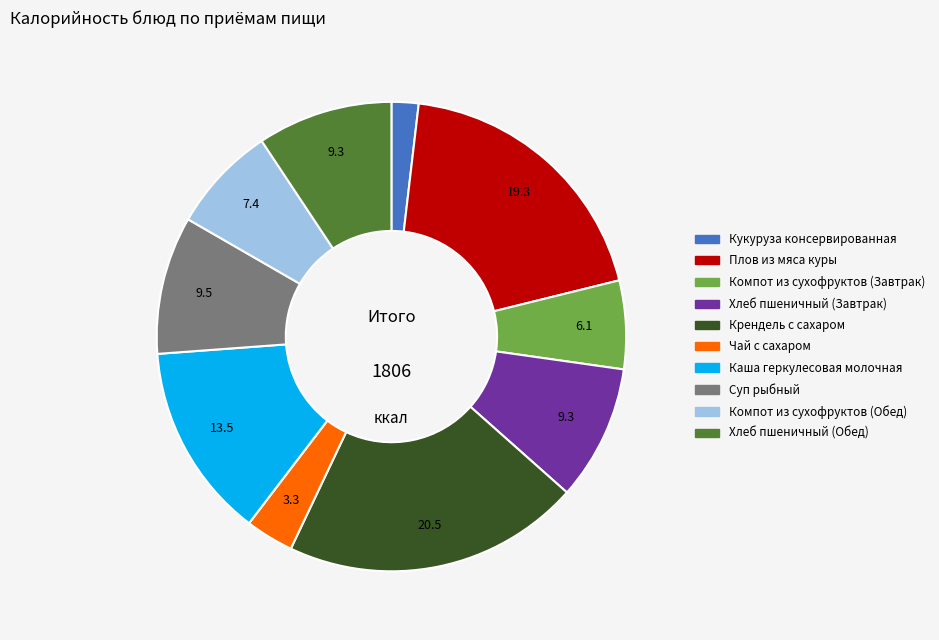

Is Компот из сухофруктов (Обед) the majority of the pie?

No